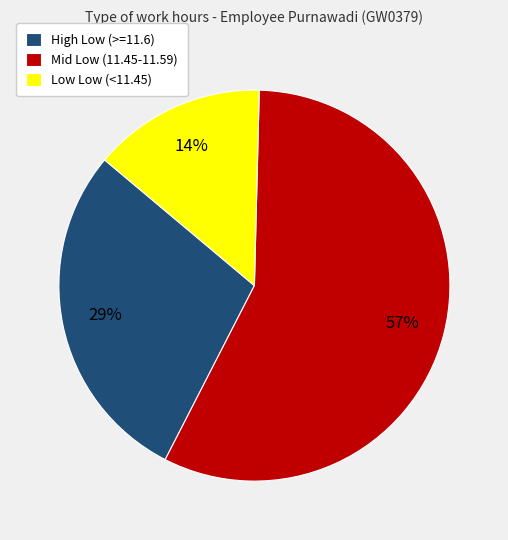

How many segments does this pie chart have?

3